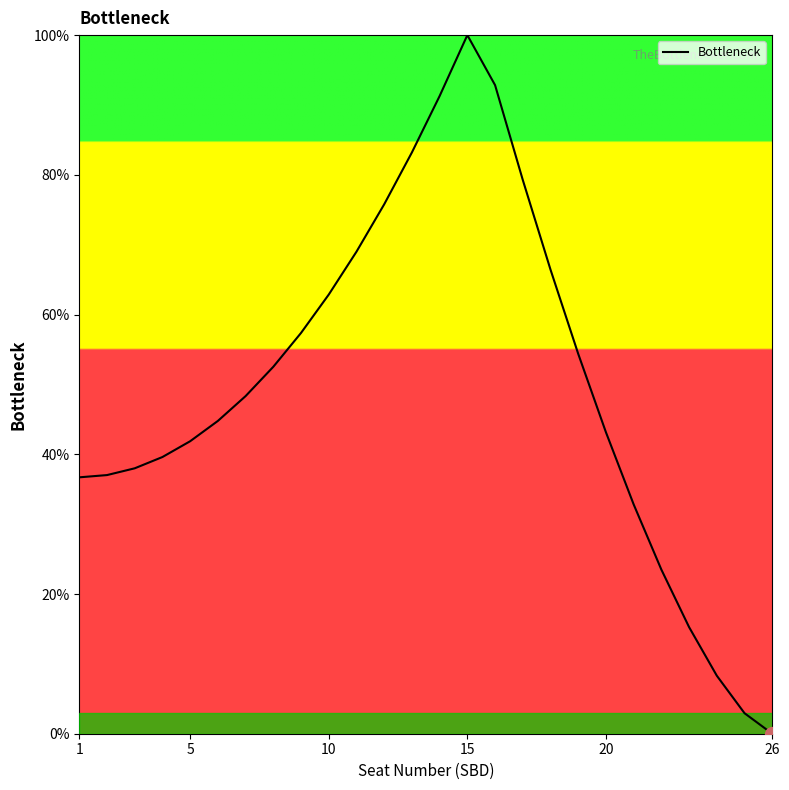

What is the greatest value displayed?

100.0